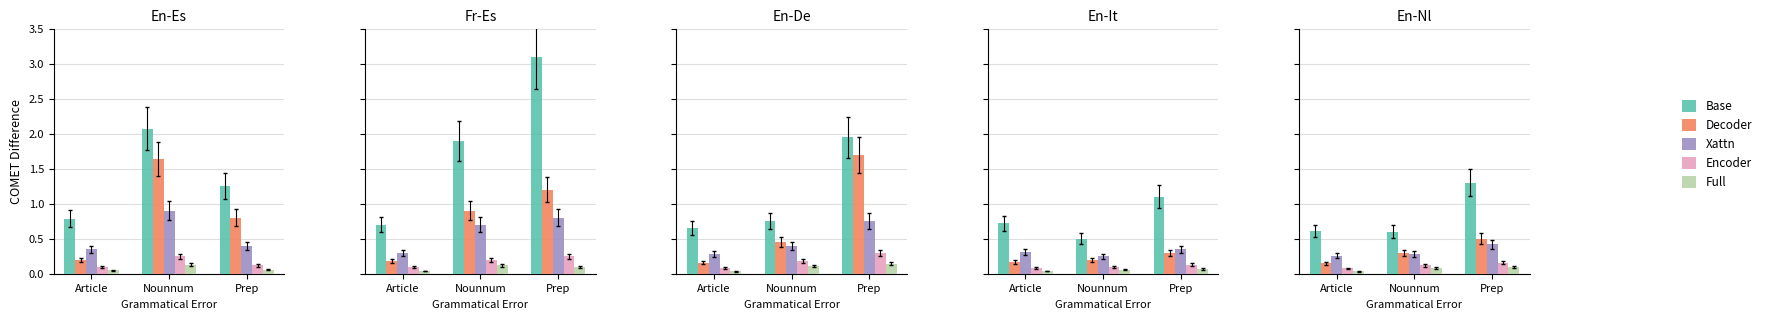

Rank the categories by Xattn value from lowest to highest.

Article, Nounnum, Prep